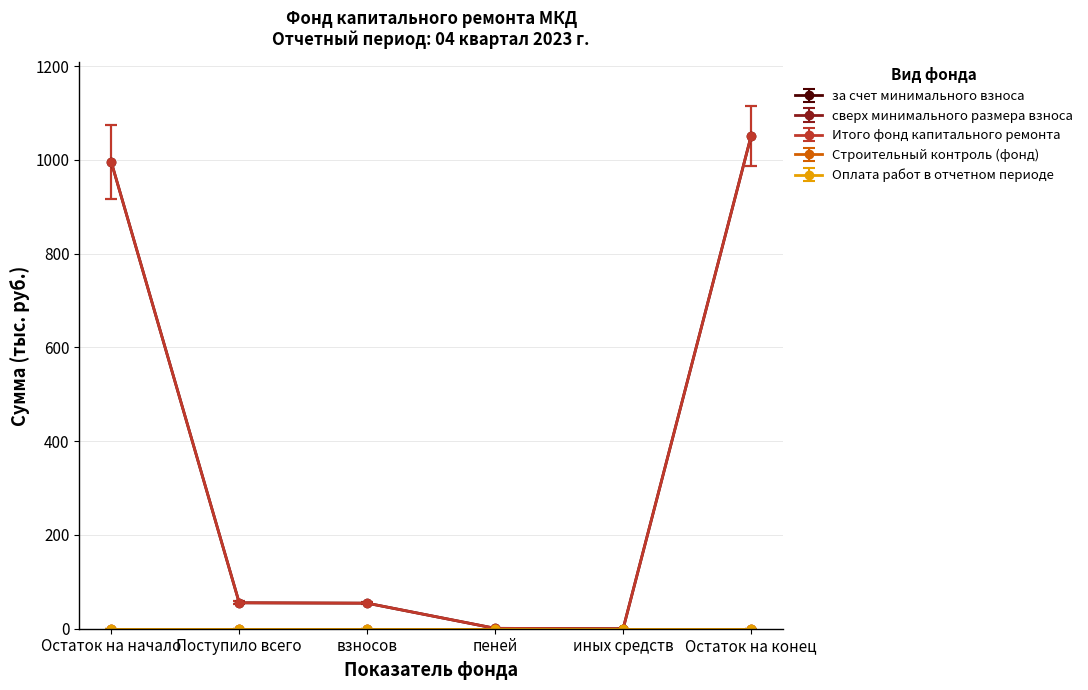

What position from the right is иных средств?

2